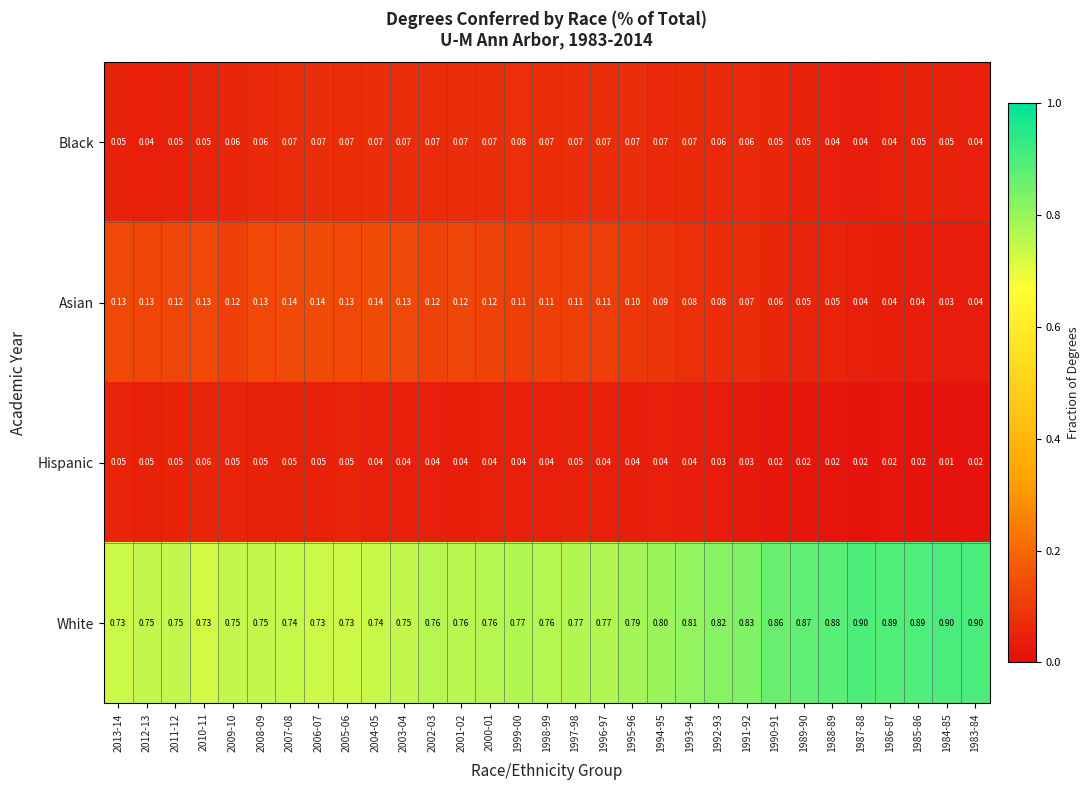

Is the value of Asian at 1994-95 greater than the value of White at 1988-89?

No